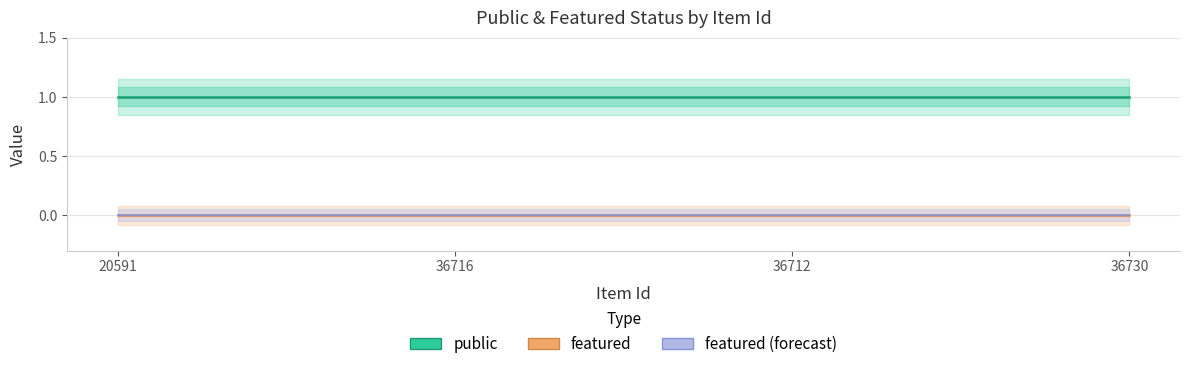

True or false: featured and featured (forecast) intersect in this chart.

False